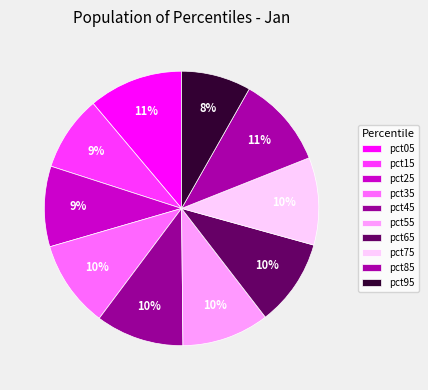

To the nearest percent, what portion does pct25 represent?

9%